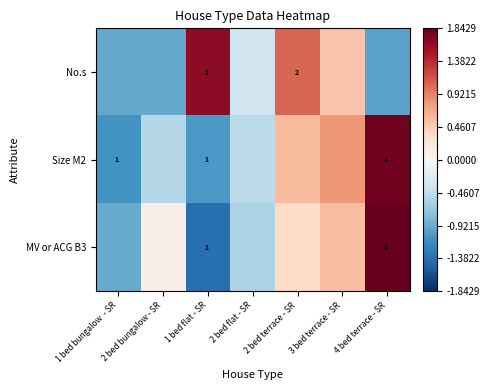

Where does the MV or ACG B3 series first go above 0?

2 bed bungalow - SR